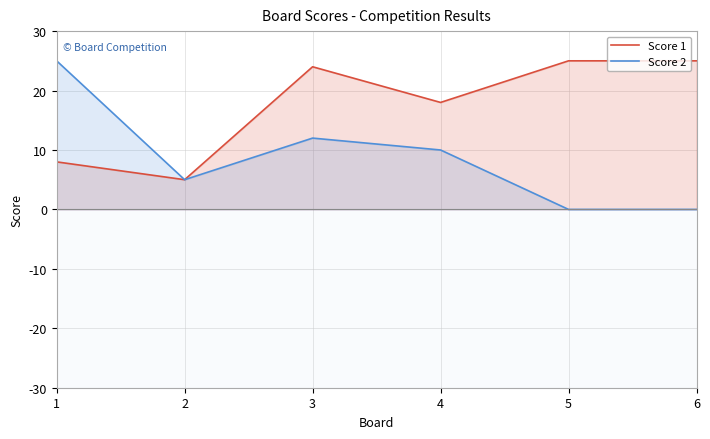

Is it true that Score 1 equals 42 at 3?

False